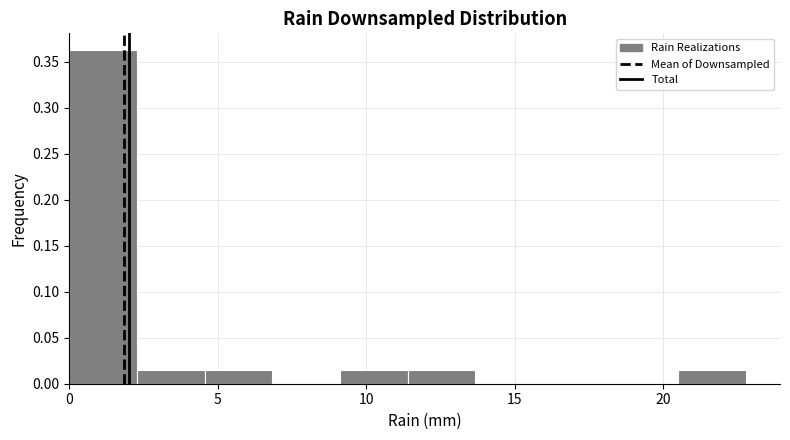

What is the height of the bar covering 2.5 to 4.5 on the x-axis? Neither the bar edges nor the heights are printed on the chart, so give them approximately, as read against the axes.

0.015